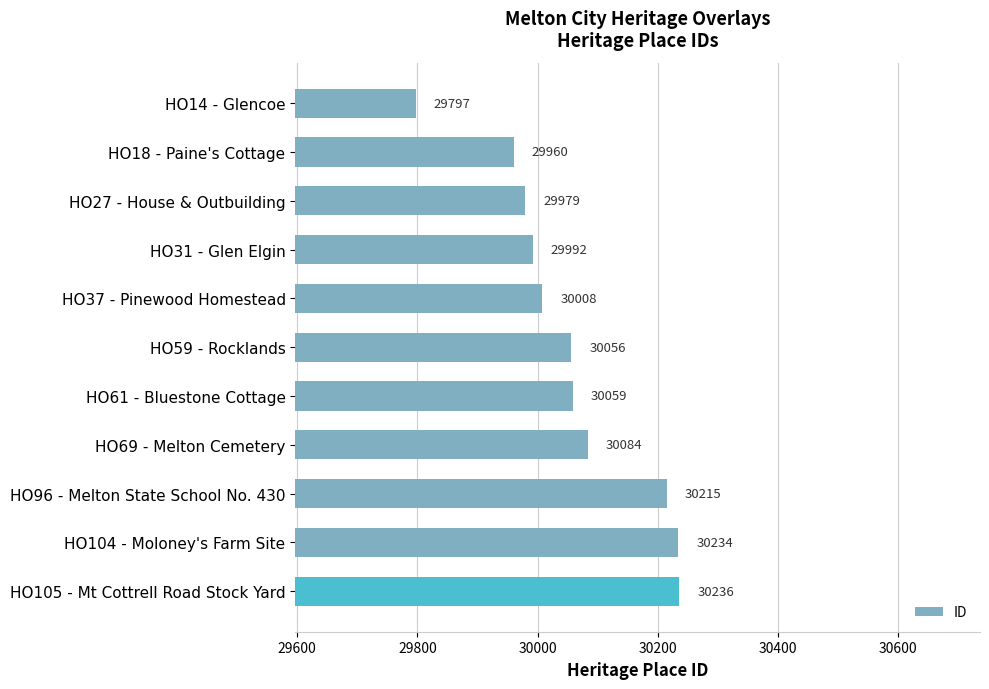

Where is the data nearest to the value 30016?

HO37 - Pinewood Homestead